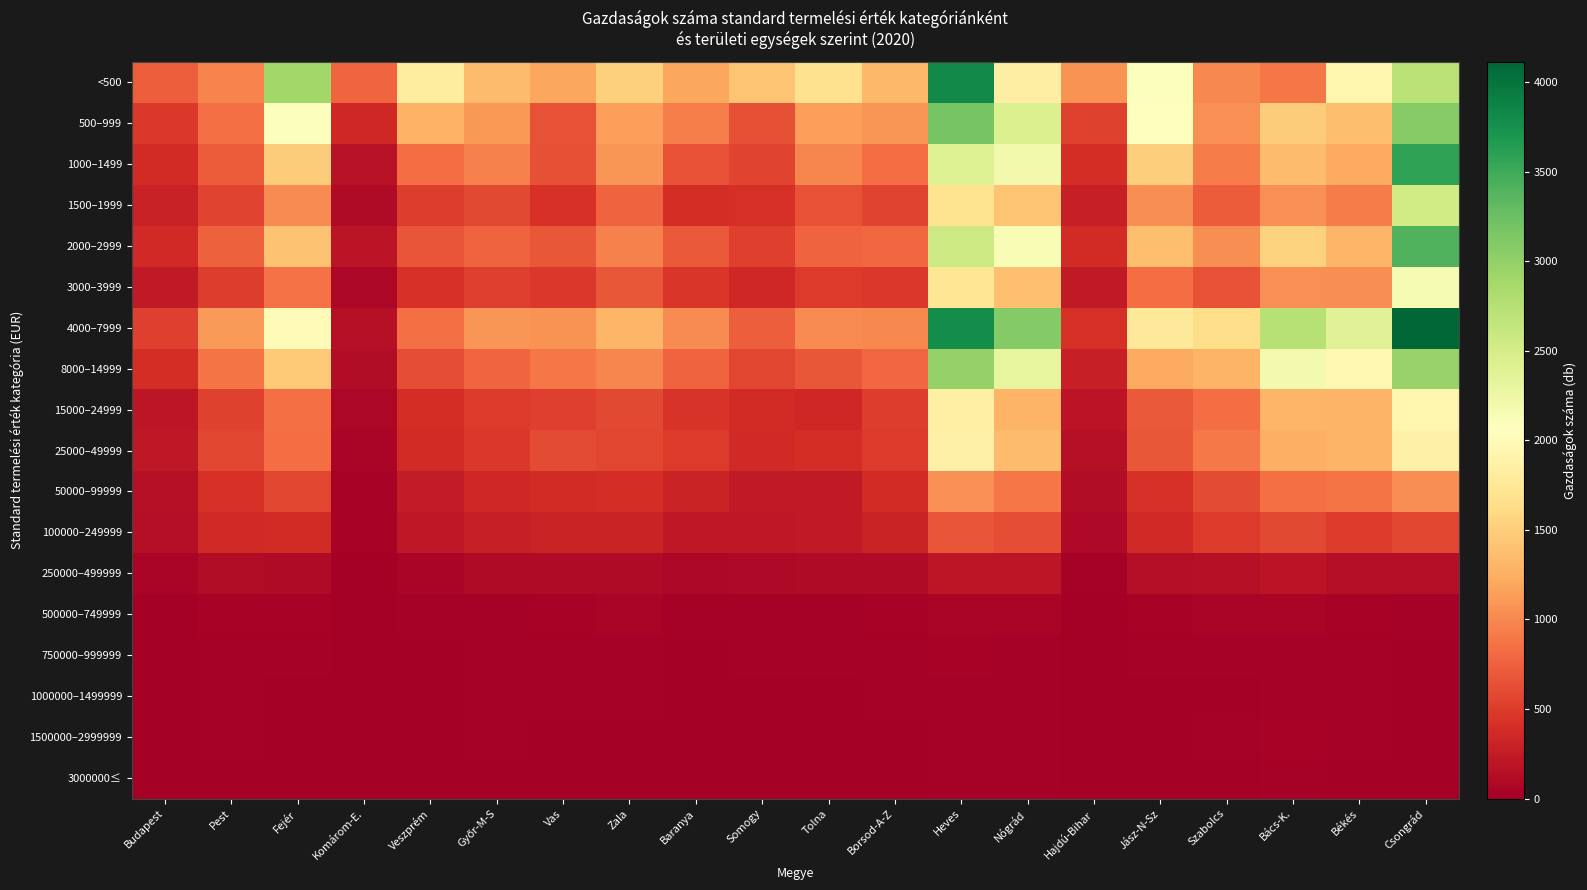

Reading left to right, what are all the values shown in this chart?

<500: Budapest=724	Pest=976	Fejér=2907	Komárom-E.=782	Veszprém=1807	Győr-M-S=1360	Vas=1193	Zala=1523	Baranya=1204	Somogy=1419	Tolna=1677	Borsod-A-Z=1319	Heves=3817	Nógrád=1842	Hajdú-Bihar=1069	Jász-N-Sz=2075	Szabolcs=999	Bács-K.=890	Békés=1940	Csongrád=2713
500–999: Budapest=468	Pest=844	Fejér=2079	Komárom-E.=349	Veszprém=1277	Győr-M-S=1100	Vas=654	Zala=1155	Baranya=948	Somogy=630	Tolna=1151	Borsod-A-Z=1084	Heves=3172	Nógrád=2431	Hajdú-Bihar=546	Jász-N-Sz=2056	Szabolcs=1054	Bács-K.=1481	Békés=1382	Csongrád=3081
1000–1499: Budapest=379	Pest=712	Fejér=1493	Komárom-E.=169	Veszprém=821	Győr-M-S=950	Vas=641	Zala=1092	Baranya=649	Somogy=552	Tolna=987	Borsod-A-Z=832	Heves=2395	Nógrád=2201	Hajdú-Bihar=389	Jász-N-Sz=1505	Szabolcs=922	Bács-K.=1358	Békés=1212	Csongrád=3573
1500–1999: Budapest=303	Pest=559	Fejér=1023	Komárom-E.=112	Veszprém=502	Győr-M-S=585	Vas=431	Zala=769	Baranya=395	Somogy=409	Tolna=644	Borsod-A-Z=557	Heves=1701	Nógrád=1426	Hajdú-Bihar=287	Jász-N-Sz=1029	Szabolcs=716	Bács-K.=1046	Békés=930	Csongrád=2529
2000–2999: Budapest=364	Pest=746	Fejér=1406	Komárom-E.=183	Veszprém=666	Győr-M-S=759	Vas=675	Zala=956	Baranya=703	Somogy=530	Tolna=765	Borsod-A-Z=797	Heves=2563	Nógrád=2123	Hajdú-Bihar=381	Jász-N-Sz=1375	Szabolcs=1040	Bács-K.=1527	Békés=1317	Csongrád=3392
3000–3999: Budapest=233	Pest=506	Fejér=864	Komárom-E.=68	Veszprém=420	Győr-M-S=526	Vas=479	Zala=682	Baranya=460	Somogy=350	Tolna=496	Borsod-A-Z=472	Heves=1722	Nógrád=1389	Hajdú-Bihar=225	Jász-N-Sz=820	Szabolcs=657	Bács-K.=1055	Békés=1032	Csongrád=2148
4000–7999: Budapest=516	Pest=1120	Fejér=1999	Komárom-E.=148	Veszprém=836	Győr-M-S=1081	Vas=1075	Zala=1302	Baranya=1028	Somogy=727	Tolna=1024	Borsod-A-Z=1010	Heves=3782	Nógrád=3090	Hajdú-Bihar=408	Jász-N-Sz=1770	Szabolcs=1628	Bács-K.=2737	Békés=2382	Csongrád=4114
8000–14999: Budapest=397	Pest=878	Fejér=1471	Komárom-E.=114	Veszprém=616	Győr-M-S=773	Vas=899	Zala=991	Baranya=769	Somogy=577	Tolna=686	Borsod-A-Z=791	Heves=2989	Nógrád=2313	Hajdú-Bihar=283	Jász-N-Sz=1214	Szabolcs=1298	Bács-K.=2185	Békés=1975	Csongrád=2972
15000–24999: Budapest=208	Pest=531	Fejér=849	Komárom-E.=68	Veszprém=398	Győr-M-S=489	Vas=528	Zala=586	Baranya=441	Somogy=373	Tolna=345	Borsod-A-Z=504	Heves=1851	Nógrád=1290	Hajdú-Bihar=183	Jász-N-Sz=695	Szabolcs=820	Bács-K.=1314	Békés=1288	Csongrád=1940
25000–49999: Budapest=217	Pest=567	Fejér=827	Komárom-E.=62	Veszprém=370	Győr-M-S=480	Vas=596	Zala=571	Baranya=489	Somogy=358	Tolna=392	Borsod-A-Z=495	Heves=1874	Nógrád=1364	Hajdú-Bihar=156	Jász-N-Sz=686	Szabolcs=913	Bács-K.=1268	Békés=1290	Csongrád=1877
50000–99999: Budapest=148	Pest=432	Fejér=574	Komárom-E.=43	Veszprém=254	Győr-M-S=341	Vas=373	Zala=399	Baranya=318	Somogy=236	Tolna=225	Borsod-A-Z=377	Heves=1052	Nógrád=898	Hajdú-Bihar=128	Jász-N-Sz=432	Szabolcs=600	Bács-K.=838	Békés=875	Csongrád=1031
100000–249999: Budapest=143	Pest=360	Fejér=373	Komárom-E.=35	Veszprém=210	Győr-M-S=289	Vas=313	Zala=310	Baranya=218	Somogy=222	Tolna=231	Borsod-A-Z=319	Heves=666	Nógrád=619	Hajdú-Bihar=91	Jász-N-Sz=364	Szabolcs=491	Bács-K.=590	Békés=483	Csongrád=571
250000–499999: Budapest=64	Pest=114	Fejér=109	Komárom-E.=13	Veszprém=60	Győr-M-S=102	Vas=106	Zala=102	Baranya=80	Somogy=81	Tolna=100	Borsod-A-Z=110	Heves=199	Nógrád=197	Hajdú-Bihar=27	Jász-N-Sz=131	Szabolcs=150	Bács-K.=180	Békés=142	Csongrád=134
500000–749999: Budapest=7	Pest=44	Fejér=41	Komárom-E.=4	Veszprém=17	Győr-M-S=21	Vas=46	Zala=53	Baranya=27	Somogy=32	Tolna=25	Borsod-A-Z=41	Heves=53	Nógrád=57	Hajdú-Bihar=13	Jász-N-Sz=36	Szabolcs=62	Bács-K.=62	Békés=38	Csongrád=31
750000–999999: Budapest=8	Pest=22	Fejér=27	Komárom-E.=4	Veszprém=13	Győr-M-S=17	Vas=17	Zala=29	Baranya=0	Somogy=21	Tolna=19	Borsod-A-Z=20	Heves=40	Nógrád=32	Hajdú-Bihar=0	Jász-N-Sz=22	Szabolcs=27	Bács-K.=30	Békés=29	Csongrád=12
1000000–1499999: Budapest=10	Pest=28	Fejér=11	Komárom-E.=3	Veszprém=9	Győr-M-S=20	Vas=21	Zala=28	Baranya=14	Somogy=15	Tolna=10	Borsod-A-Z=32	Heves=23	Nógrád=26	Hajdú-Bihar=0	Jász-N-Sz=11	Szabolcs=15	Bács-K.=21	Békés=20	Csongrád=14
1500000–2999999: Budapest=9	Pest=25	Fejér=14	Komárom-E.=0	Veszprém=9	Győr-M-S=28	Vas=16	Zala=11	Baranya=10	Somogy=16	Tolna=11	Borsod-A-Z=9	Heves=31	Nógrád=25	Hajdú-Bihar=4	Jász-N-Sz=14	Szabolcs=30	Bács-K.=34	Békés=22	Csongrád=16
3000000≤: Budapest=9	Pest=9	Fejér=14	Komárom-E.=0	Veszprém=5	Győr-M-S=14	Vas=13	Zala=8	Baranya=0	Somogy=11	Tolna=5	Borsod-A-Z=3	Heves=17	Nógrád=26	Hajdú-Bihar=0	Jász-N-Sz=6	Szabolcs=13	Bács-K.=20	Békés=9	Csongrád=15